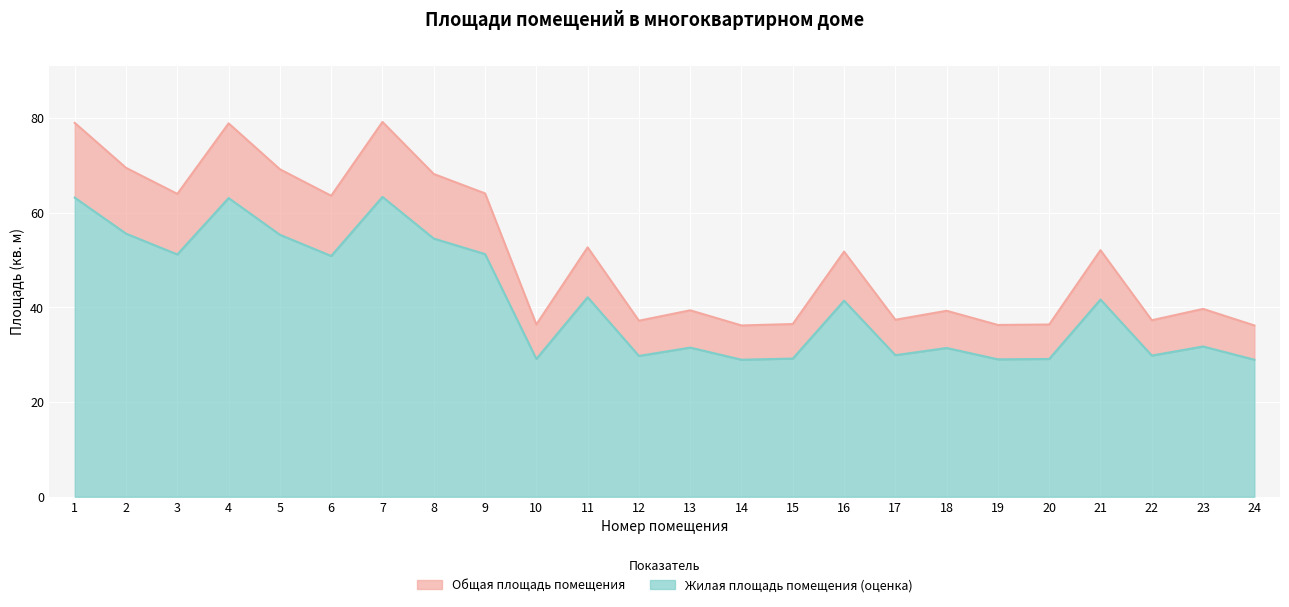

The chart shows a value of 33.1 at 11. True or false?

False